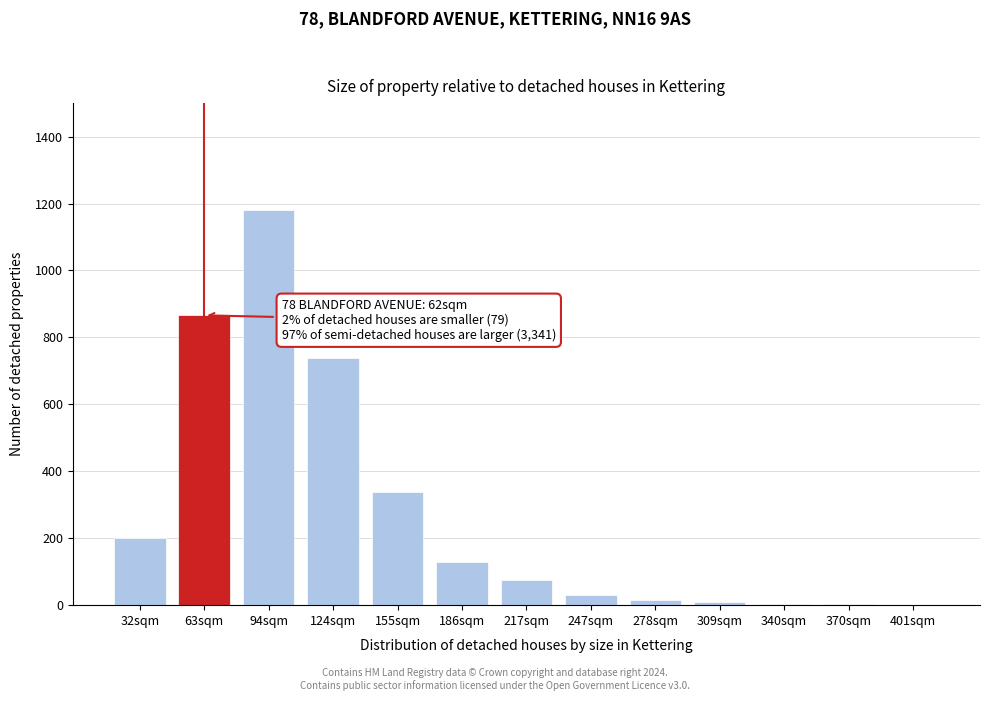

Which label corresponds to the largest value in the chart?

94sqm